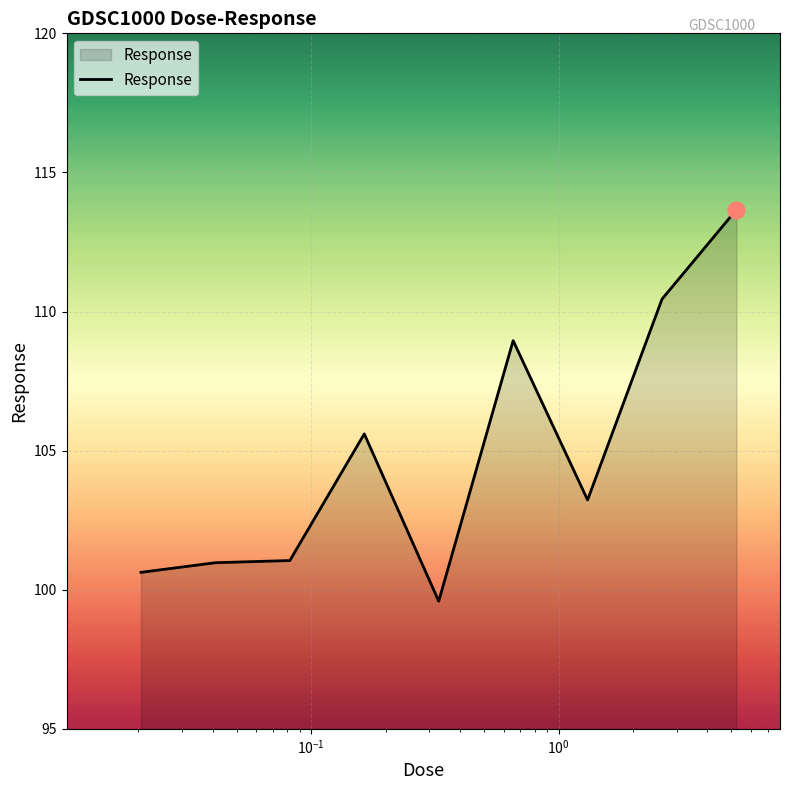

What is the minimum value shown in the chart?

99.6